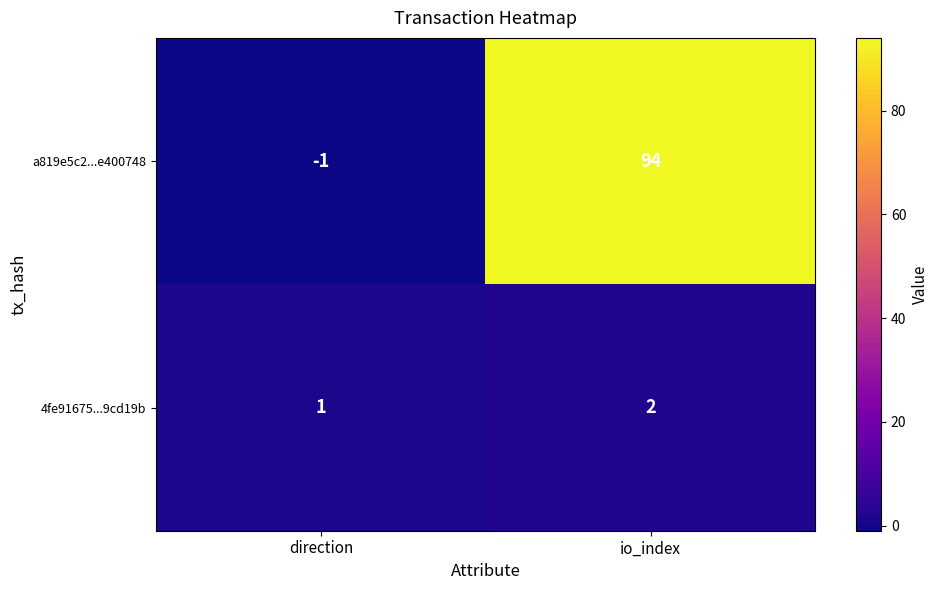

What is the greatest value displayed?

94